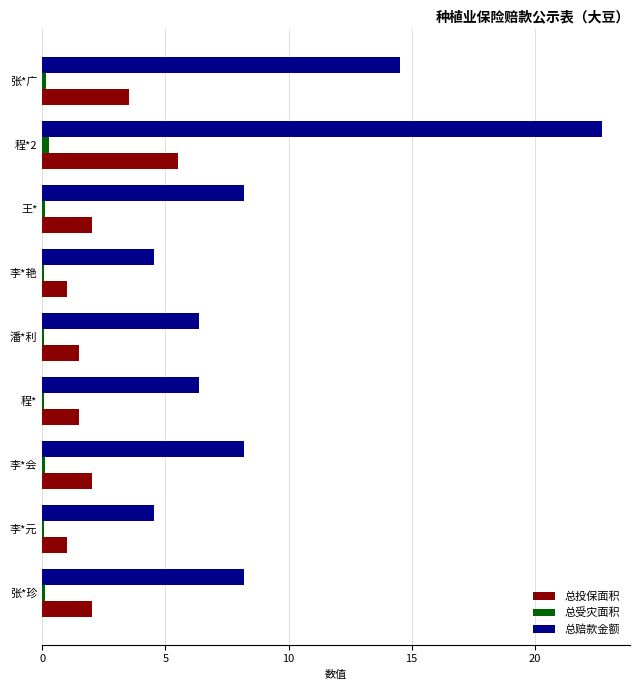

Is the value of 总赔款金额 at 程* greater than the value of 总受灾面积 at 潘*利?

Yes